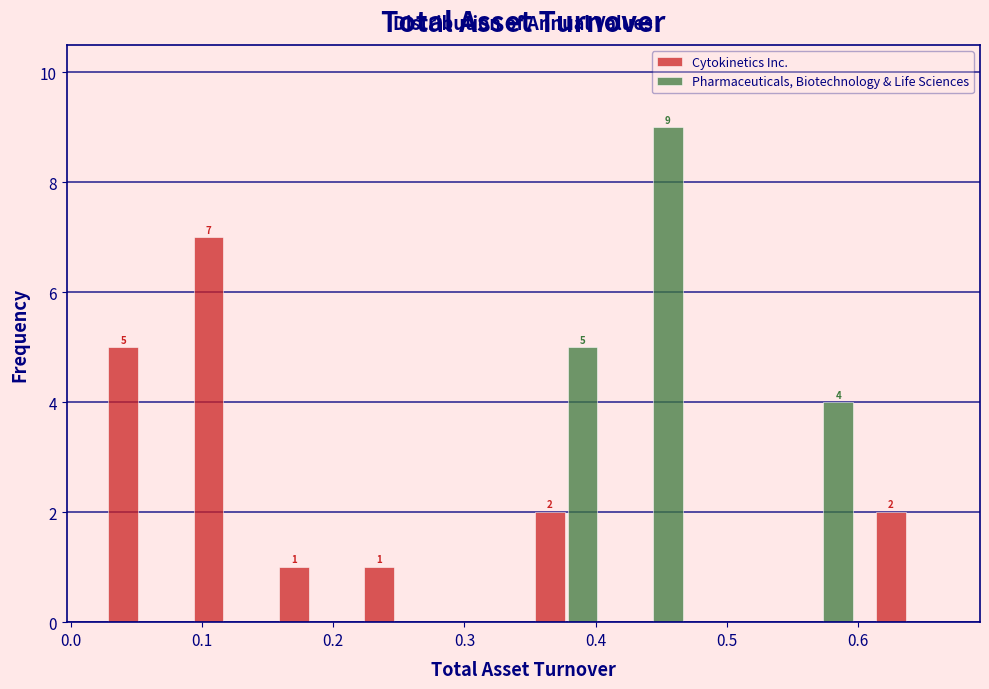

In the Pharmaceuticals, Biotechnology & Life Sciences series, which range on the x-axis has the tallest bar?

0.410 to 0.475